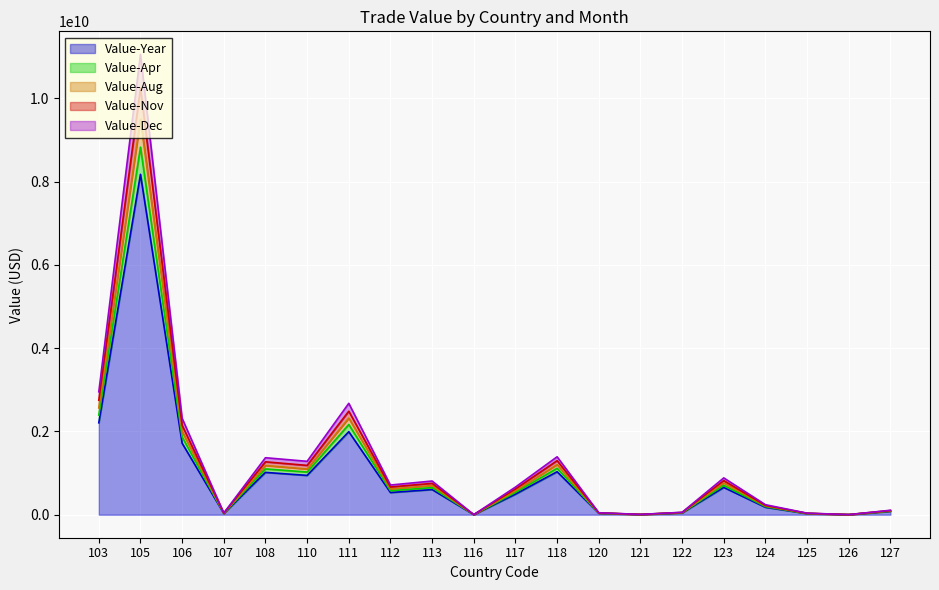

At which category is the sum across all series the highest?

105